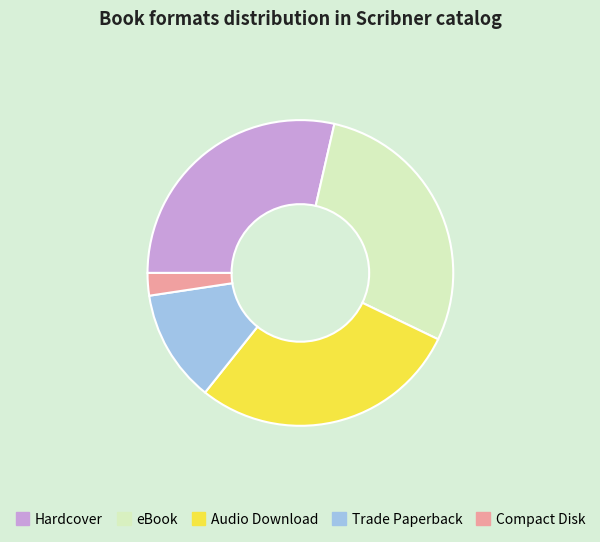

How many slices are in this pie chart?

5